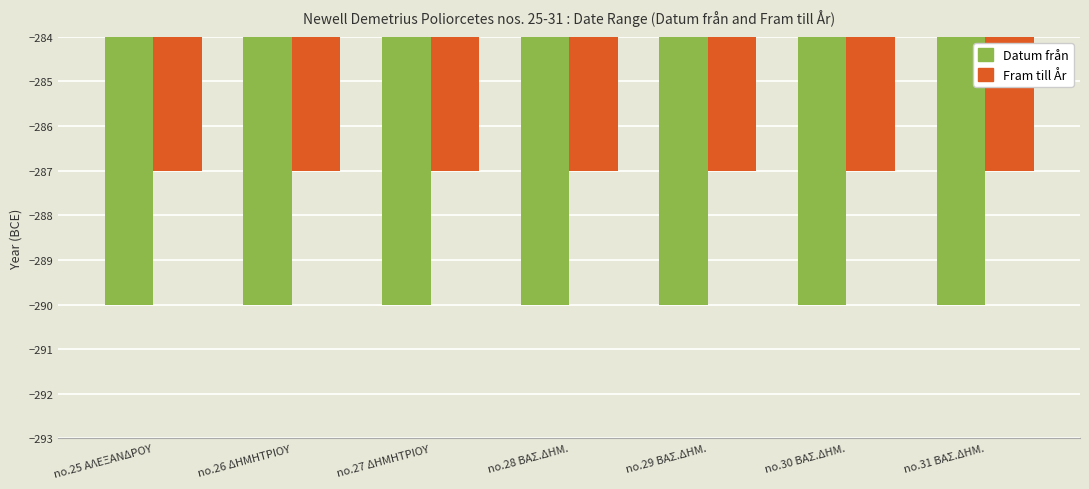

What value does the Datum från series have at no.29 ΒΑΣ.ΔΗΜ.?

-290